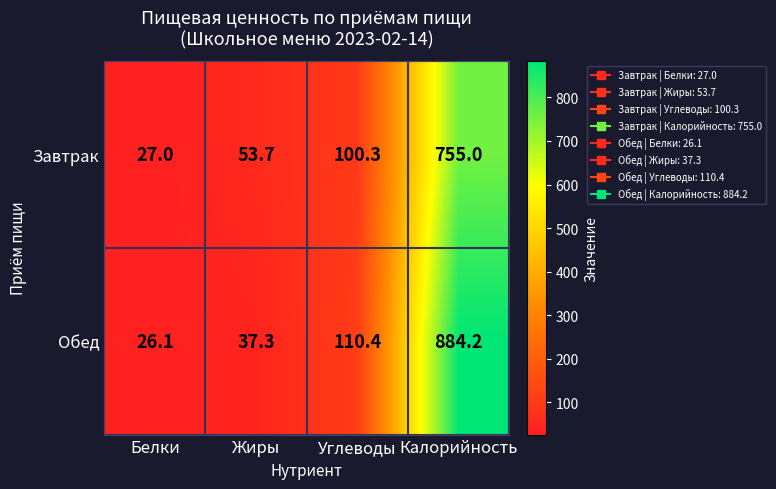

List the labels in order of Завтрак value, largest first.

Калорийность, Углеводы, Жиры, Белки